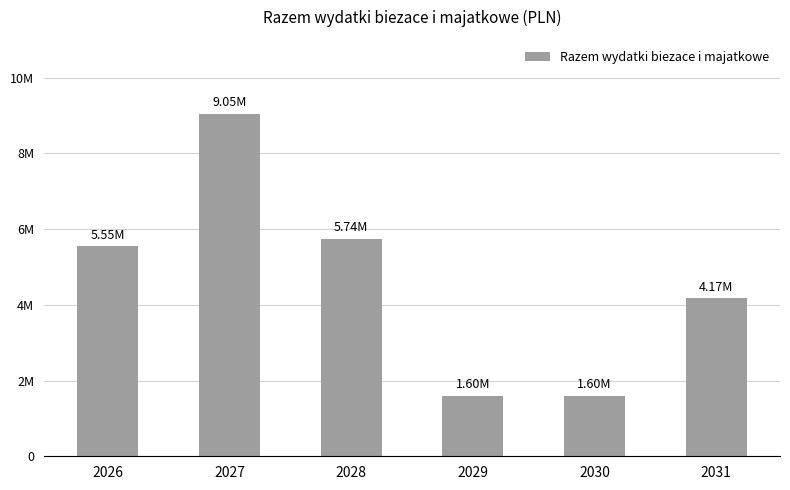

Does the chart contain any negative values?

No